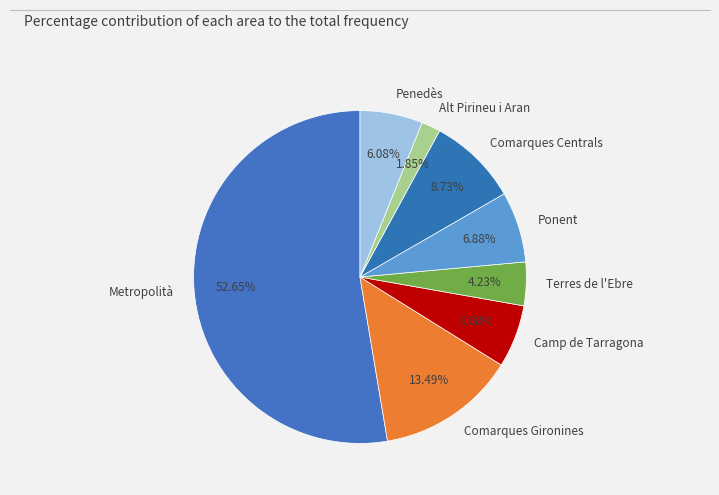

To the nearest percent, what percentage of the pie is Comarques Gironines?

13%